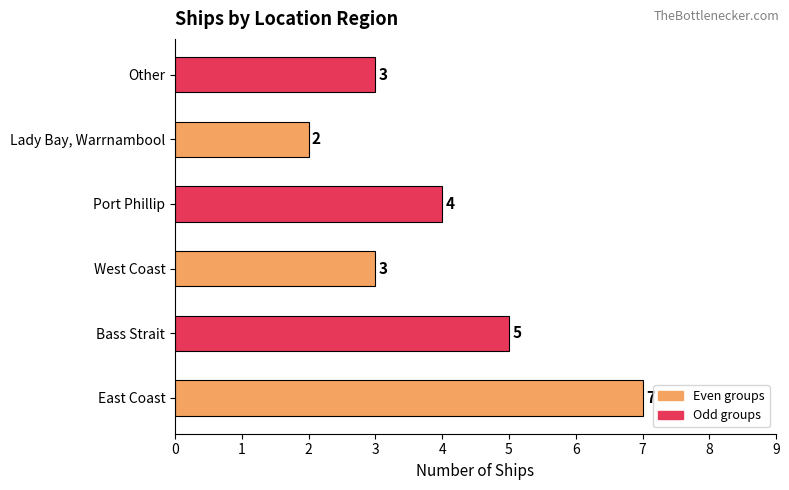

Which category has the highest value across all series?

East Coast